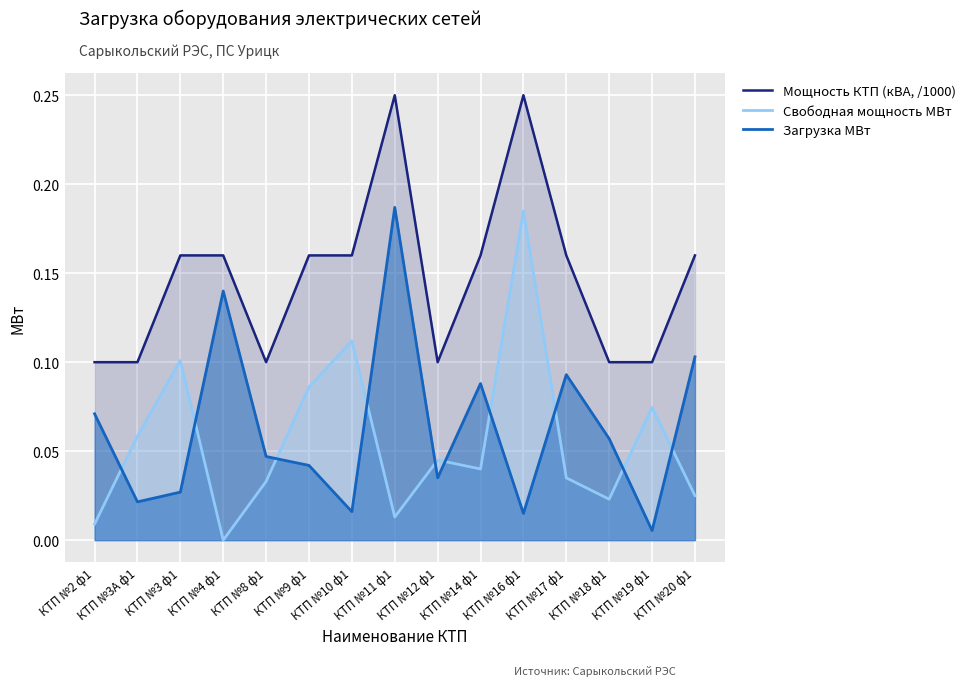

What is the spread (max minus min) of values at КТП №2 ф1?

0.1